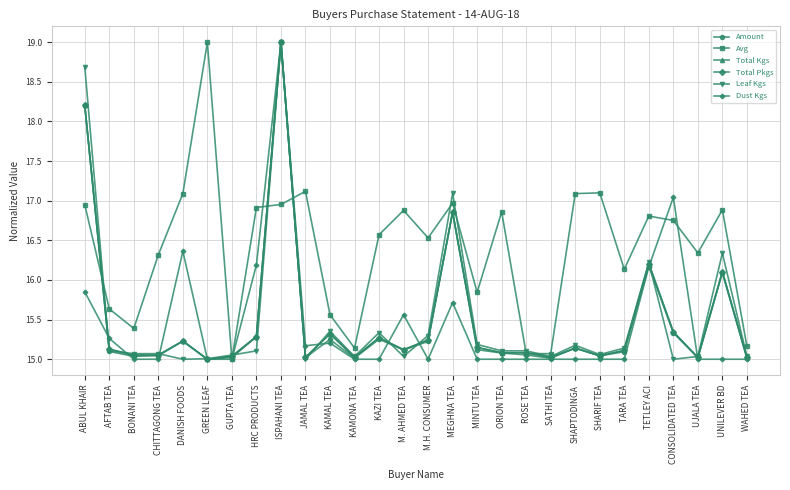

Count the number of data series in this chart.

6